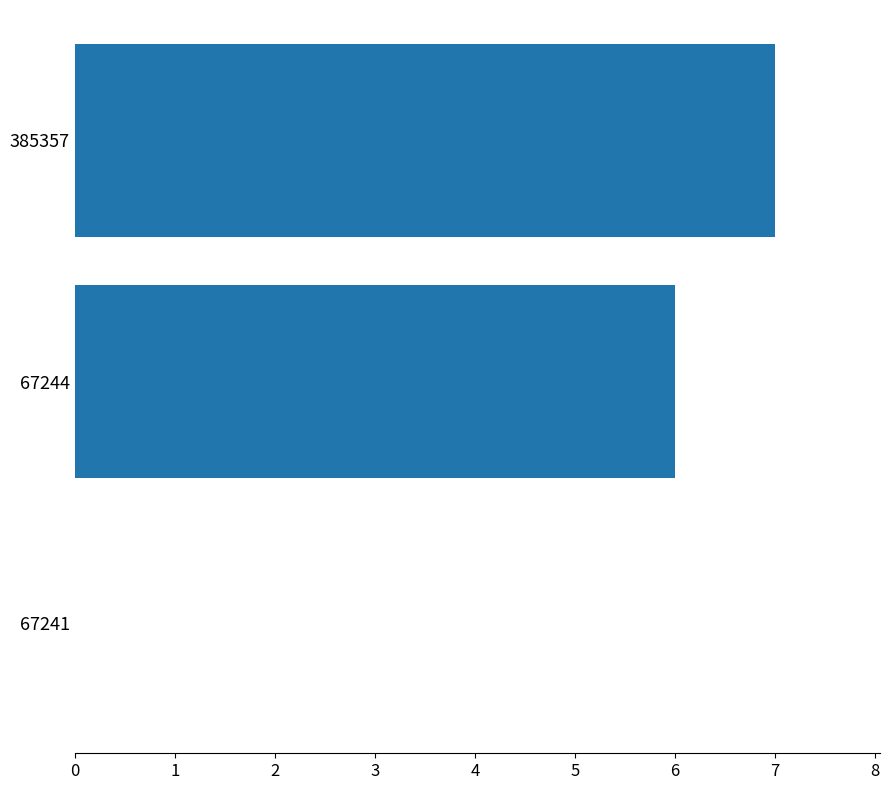

Count the number of categories in the chart.

3